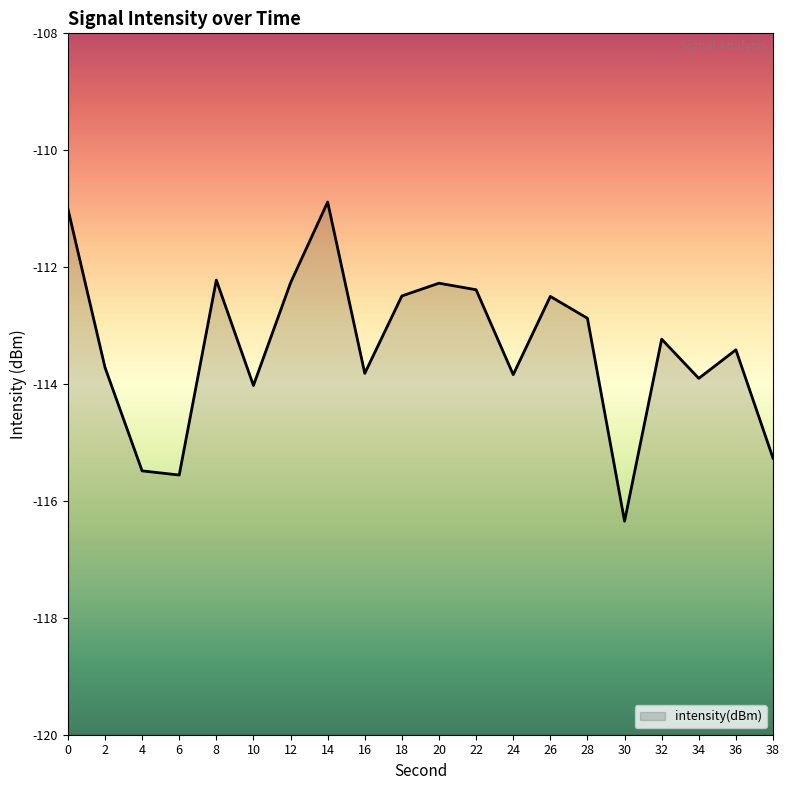

True or false: the data shows -54.5 at 24.

False